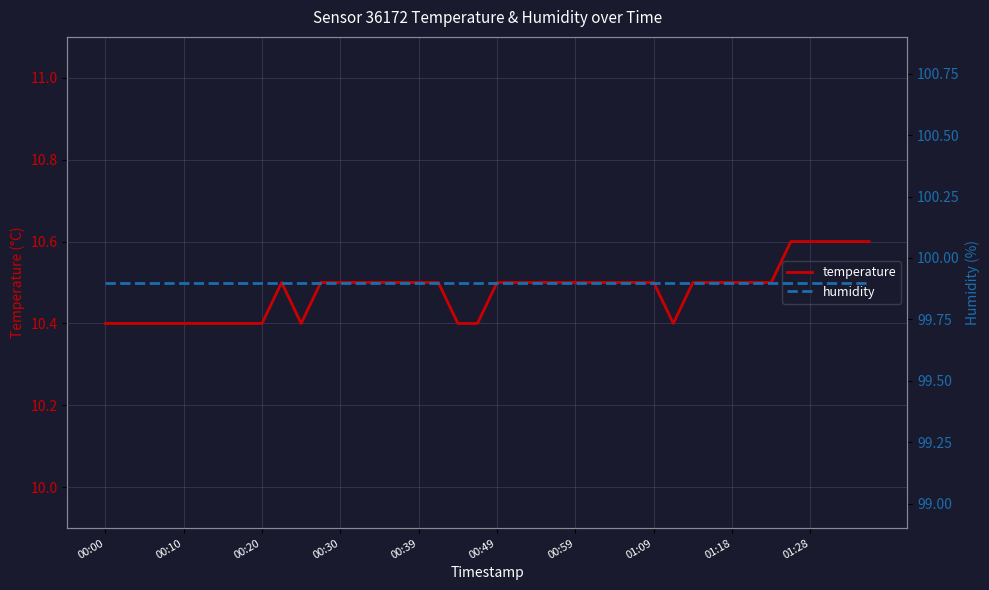

The value of temperature at 00:00 is 5.3. True or false?

False